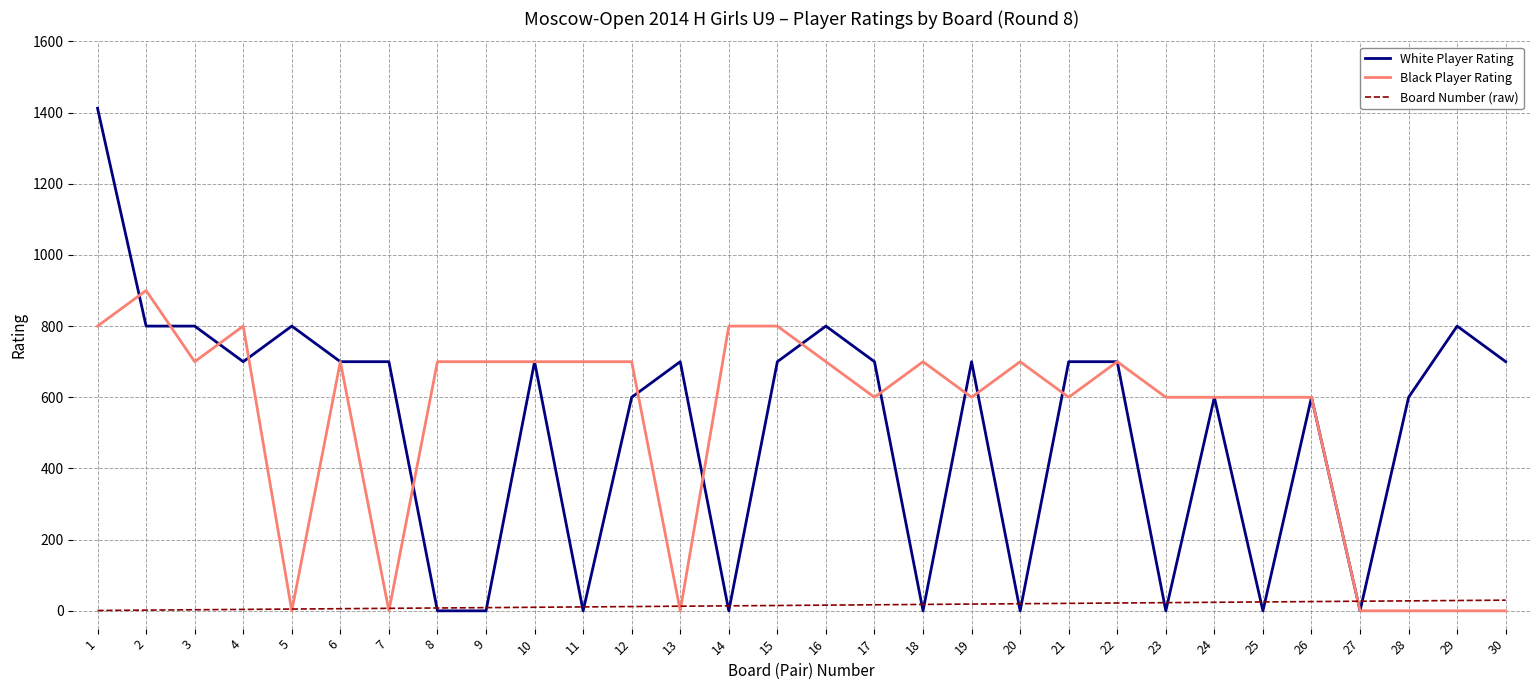

What is the sum of all Black Player Rating values?

16000